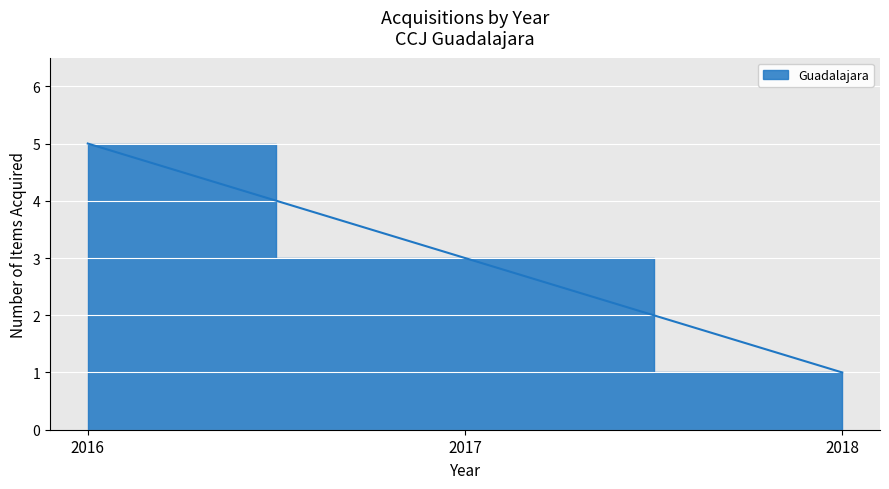

Between 2016 and 2017, which is larger?

2016